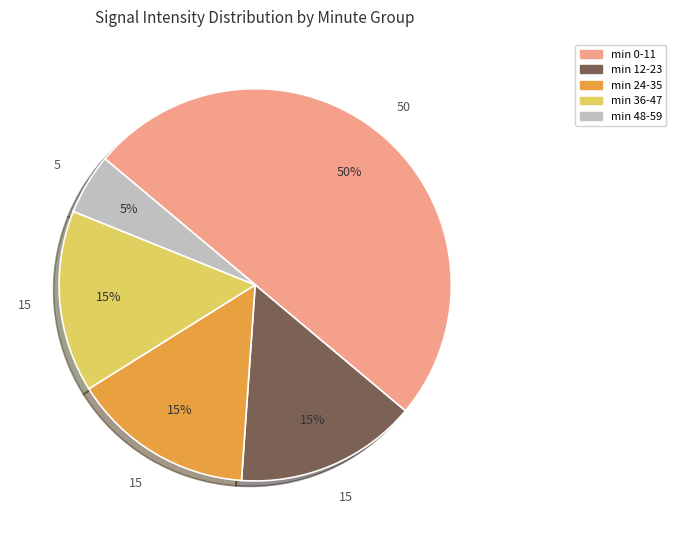

How many slices are in this pie chart?

5